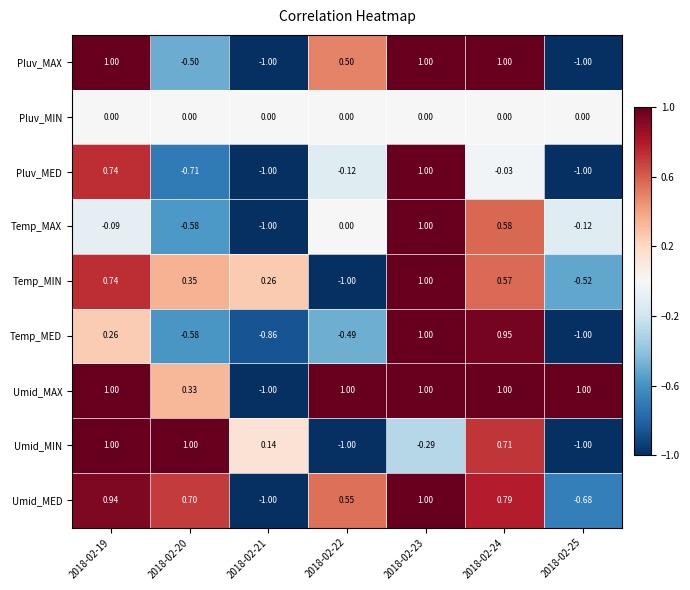

Between 2018-02-19 and 2018-02-23, which series saw the biggest shift?

Umid_MIN